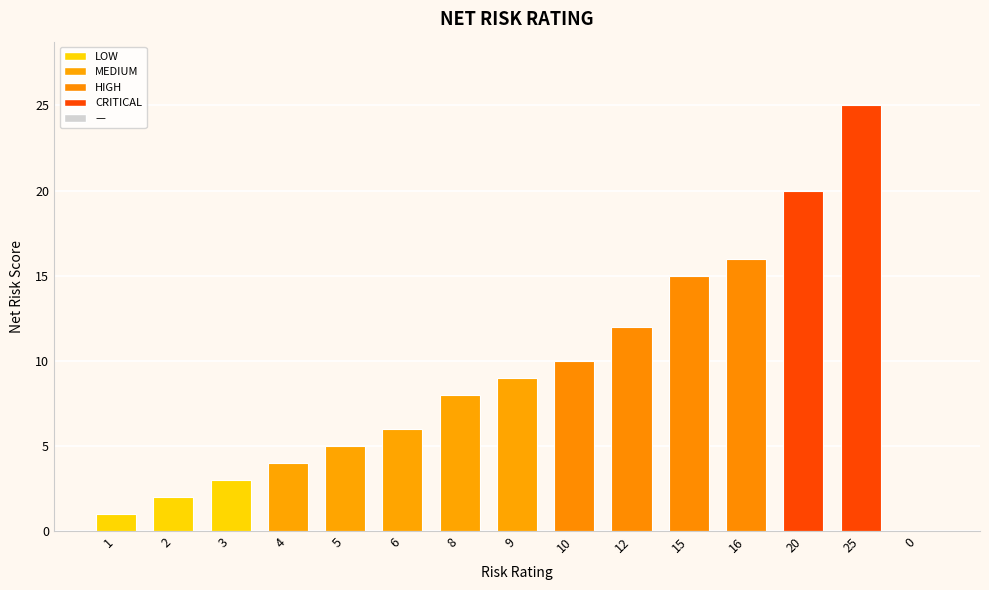

Are the bars grouped side by side (vs. stacked)?

No